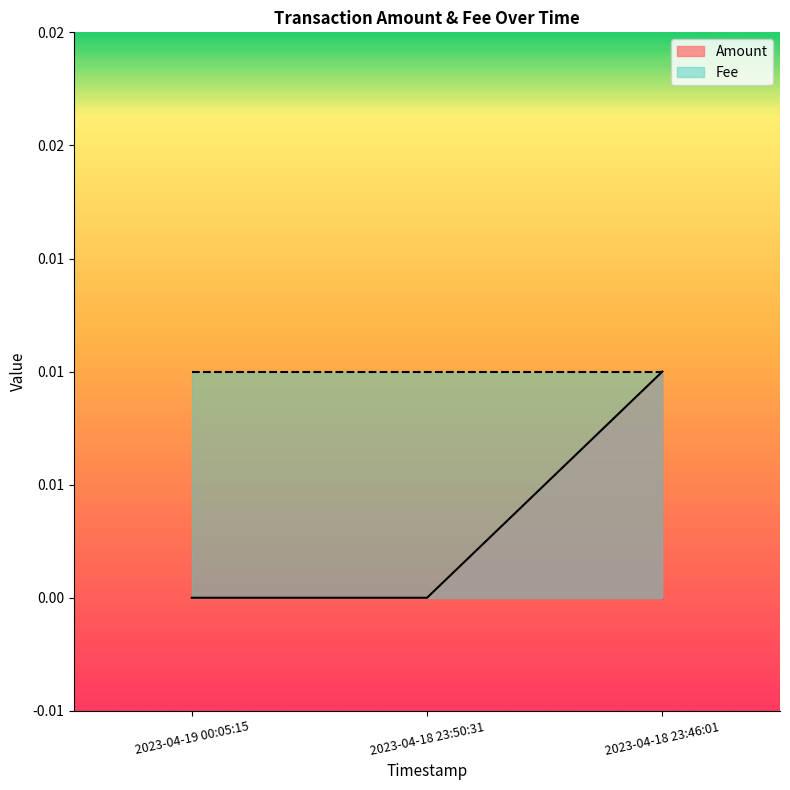

Which has a higher value, 2023-04-19 00:05:15 or 2023-04-18 23:50:31?

2023-04-19 00:05:15